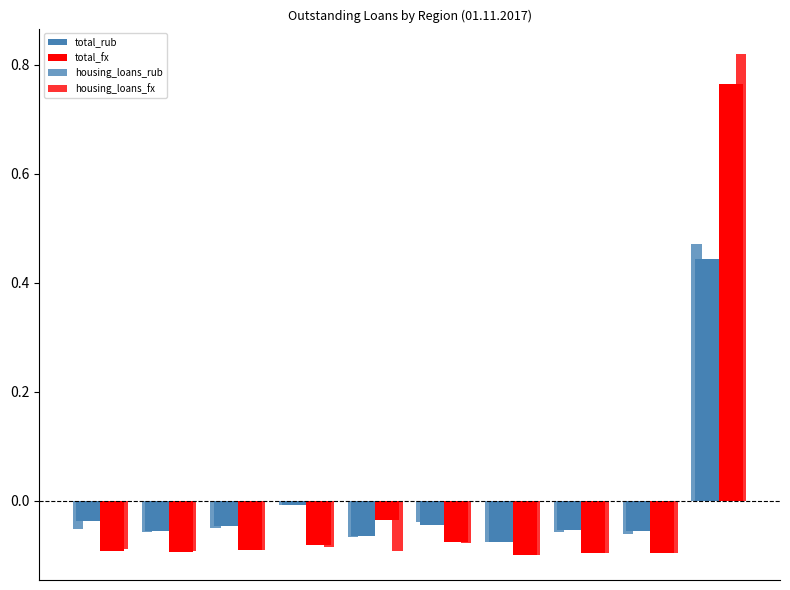

At how many categories does at least one series exceed 0?

1